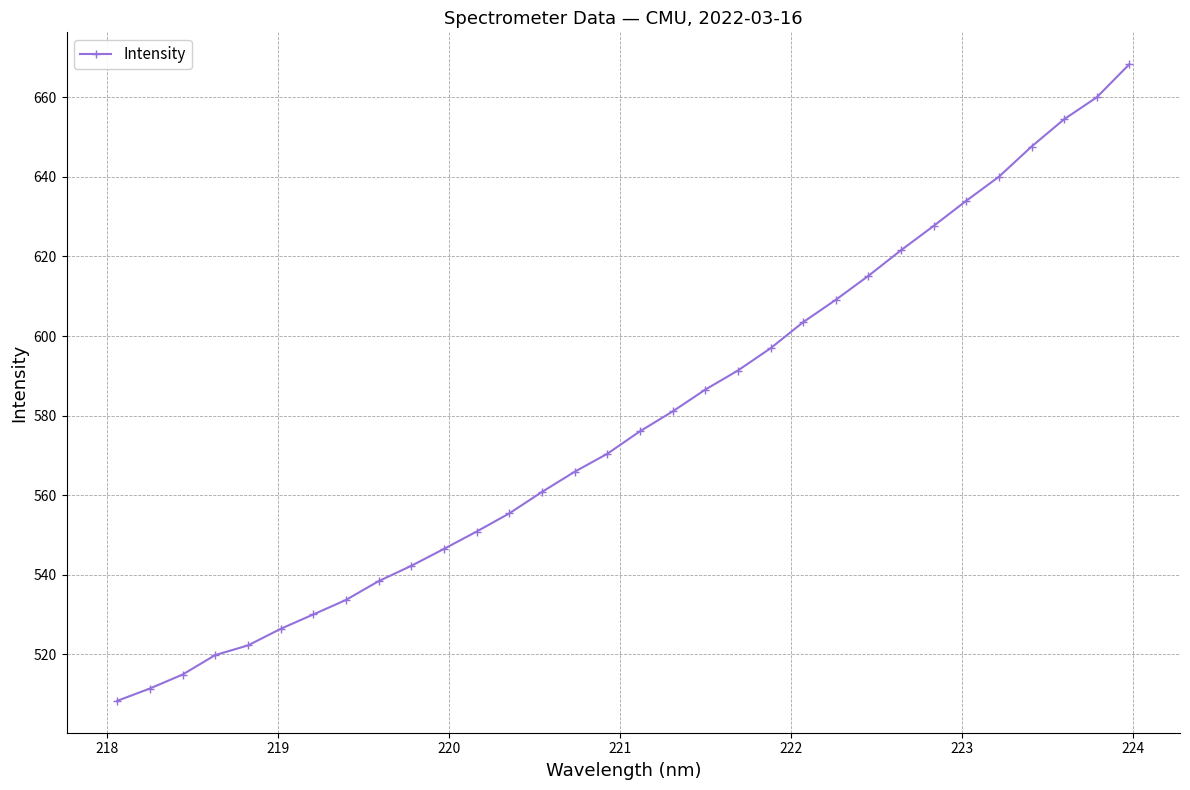

True or false: the data has more than 2 interior local peaks.

False